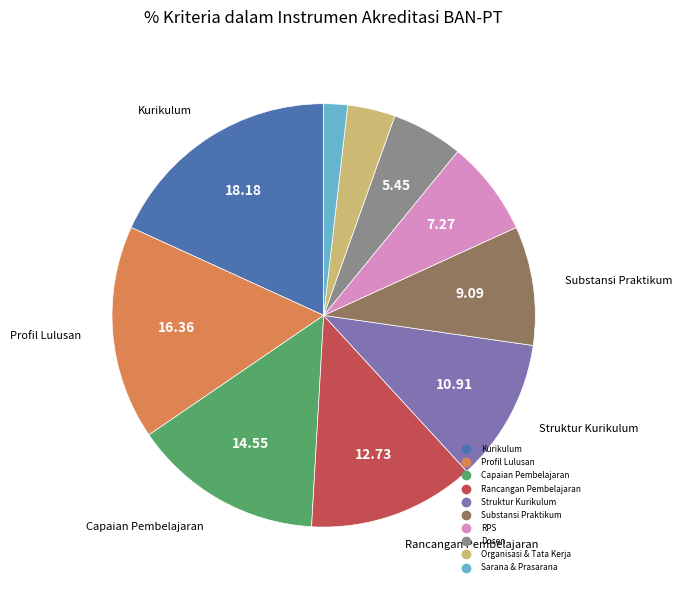

Is it true that Kurikulum is 24% of the pie?

False